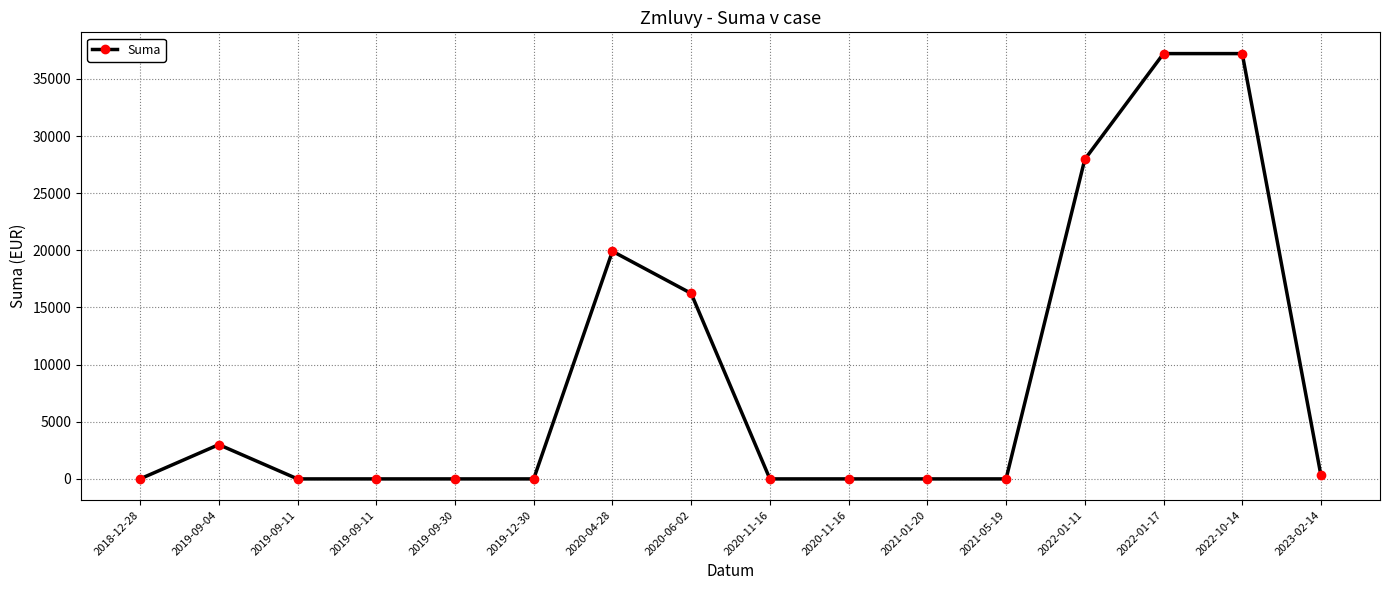

What is the change in value from 2018-12-28 to 2022-10-14?

+37218.0